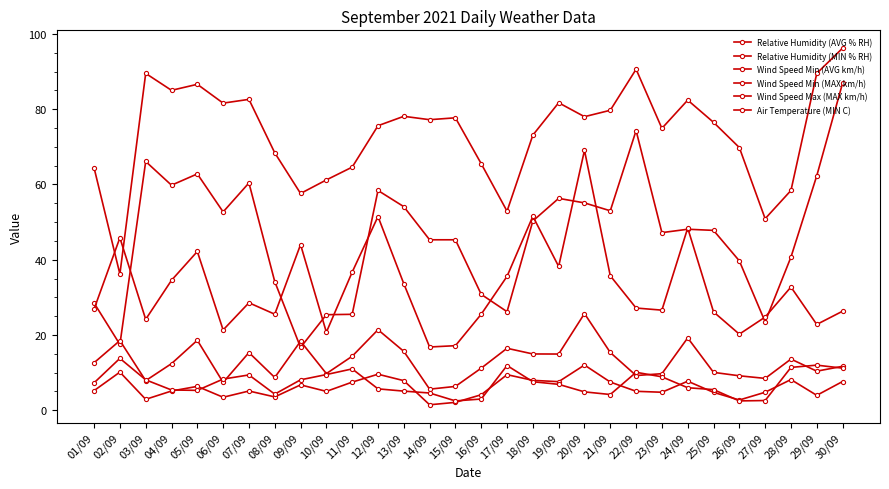

Reading left to right, what are all the values shown in this chart?

Relative Humidity (AVG % RH): 01/09=64.4	02/09=36.2	03/09=89.5	04/09=85.0	05/09=86.6	06/09=81.6	07/09=82.6	08/09=68.4	09/09=57.6	10/09=61.2	11/09=64.6	12/09=75.6	13/09=78.1	14/09=77.2	15/09=77.7	16/09=65.5	17/09=52.9	18/09=73.1	19/09=81.7	20/09=78.0	21/09=79.7	22/09=90.6	23/09=74.9	24/09=82.4	25/09=76.5	26/09=69.8	27/09=50.9	28/09=58.4	29/09=89.5	30/09=96.2
Relative Humidity (MIN % RH): 01/09=28.5	02/09=17.5	03/09=66.1	04/09=59.8	05/09=62.8	06/09=52.7	07/09=60.4	08/09=34.2	09/09=16.7	10/09=25.4	11/09=25.5	12/09=58.4	13/09=54.1	14/09=45.3	15/09=45.3	16/09=30.8	17/09=26.2	18/09=50.3	19/09=56.3	20/09=55.1	21/09=53.0	22/09=74.3	23/09=47.2	24/09=48.1	25/09=47.8	26/09=39.7	27/09=23.5	28/09=40.7	29/09=62.3	30/09=86.9
Wind Speed Min (AVG km/h): 01/09=5.2	02/09=10.2	03/09=2.9	04/09=5.1	05/09=6.4	06/09=3.5	07/09=5.1	08/09=3.6	09/09=6.8	10/09=5.0	11/09=7.5	12/09=9.6	13/09=7.9	14/09=1.5	15/09=2.1	16/09=4.1	17/09=9.5	18/09=8.0	19/09=7.6	20/09=12.0	21/09=7.5	22/09=5.0	23/09=4.8	24/09=7.7	25/09=4.8	26/09=2.7	27/09=4.8	28/09=8.2	29/09=4.0	30/09=7.7
Wind Speed Min (MAX km/h): 01/09=12.6	02/09=18.5	03/09=7.9	04/09=12.4	05/09=18.6	06/09=7.4	07/09=15.3	08/09=8.7	09/09=18.4	10/09=9.8	11/09=14.4	12/09=21.4	13/09=15.7	14/09=5.6	15/09=6.3	16/09=11.2	17/09=16.5	18/09=15.0	19/09=14.9	20/09=25.7	21/09=15.4	22/09=9.2	23/09=9.7	24/09=19.2	25/09=10.1	26/09=9.2	27/09=8.5	28/09=13.6	29/09=10.4	30/09=11.7
Wind Speed Max (MAX km/h): 01/09=26.9	02/09=45.8	03/09=24.2	04/09=34.5	05/09=42.2	06/09=21.4	07/09=28.6	08/09=25.5	09/09=44.0	10/09=20.8	11/09=36.7	12/09=51.5	13/09=33.6	14/09=16.8	15/09=17.2	16/09=25.5	17/09=35.6	18/09=51.5	19/09=38.2	20/09=69.1	21/09=35.7	22/09=27.2	23/09=26.6	24/09=48.4	25/09=26.1	26/09=20.2	27/09=24.8	28/09=32.8	29/09=22.8	30/09=26.3
Air Temperature (MIN C): 01/09=7.3	02/09=13.8	03/09=8.1	04/09=5.4	05/09=5.3	06/09=8.3	07/09=9.4	08/09=4.3	09/09=8.1	10/09=9.5	11/09=11.0	12/09=5.7	13/09=5.1	14/09=4.6	15/09=2.5	16/09=3.0	17/09=11.9	18/09=7.6	19/09=6.9	20/09=4.9	21/09=4.2	22/09=10.1	23/09=8.9	24/09=6.0	25/09=5.5	26/09=2.5	27/09=2.6	28/09=11.4	29/09=12.0	30/09=11.2